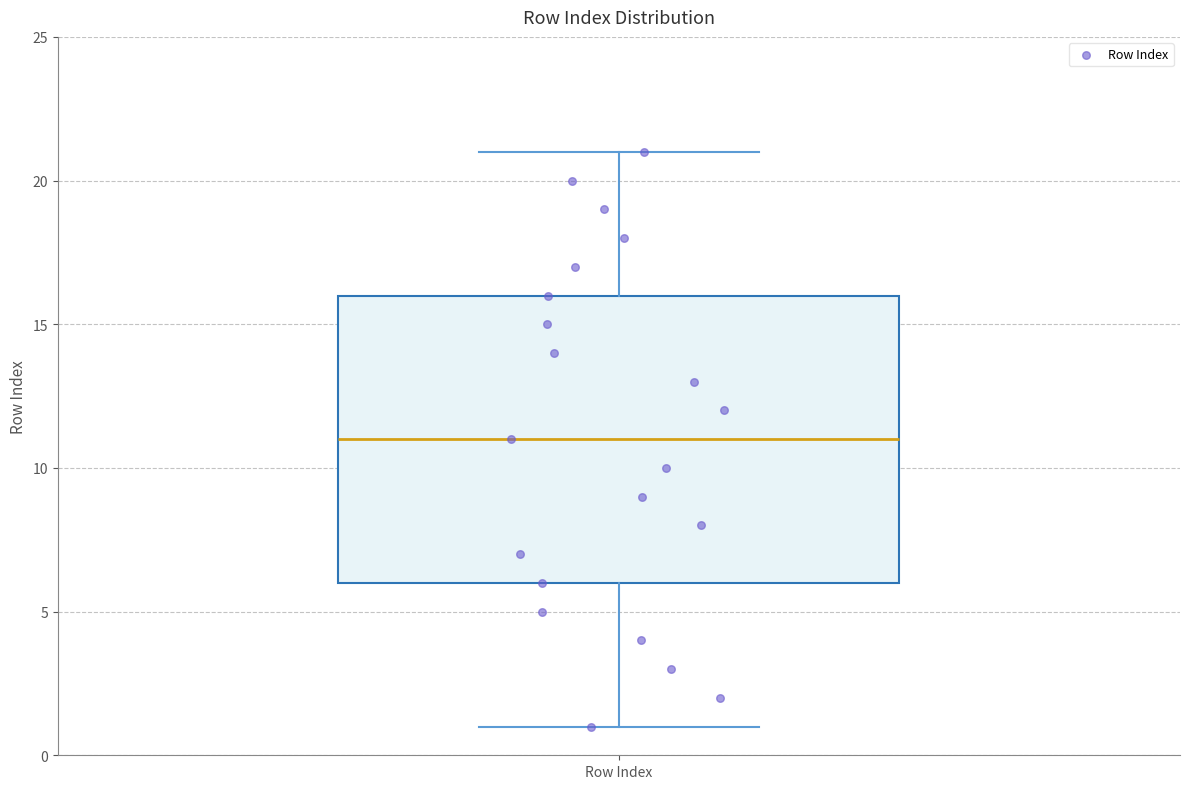

Where does the lower whisker of the box for Row Index end on the y-axis? The values are not printed on the chart, so give them approximately, as read against the axis.

1